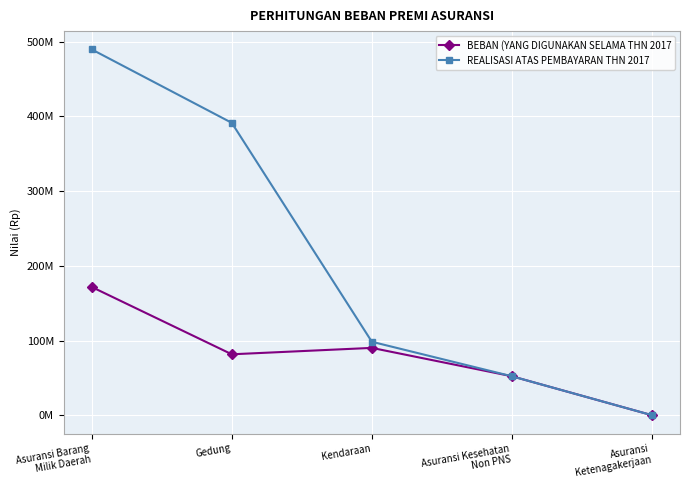

The REALISASI ATAS PEMBAYARAN THN 2017 series shows 52153500 at Asuransi Kesehatan
Non PNS. True or false?

True